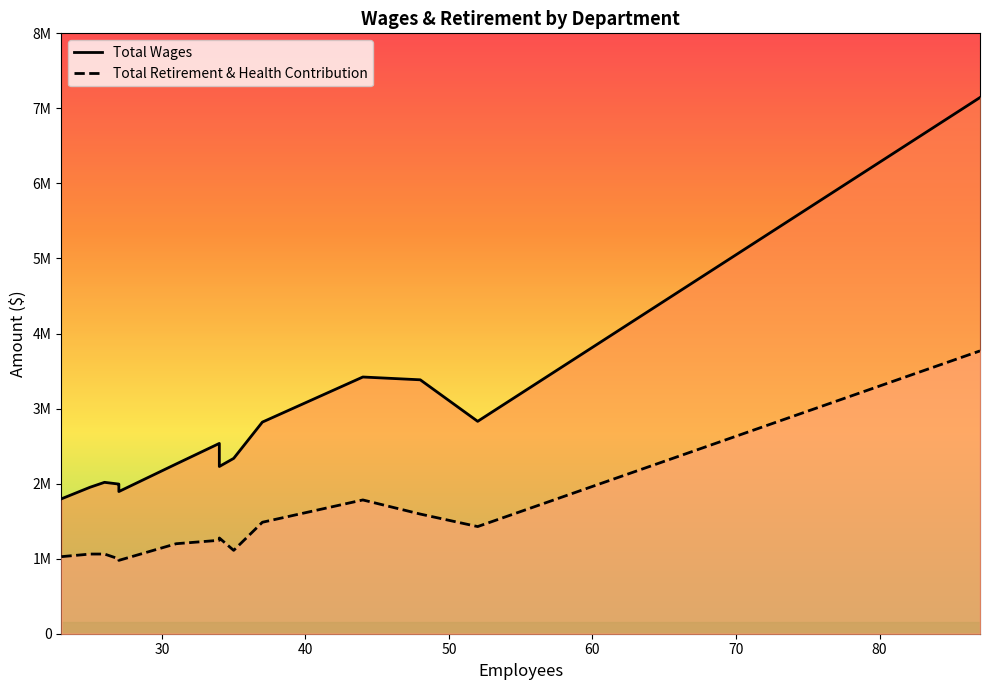

Reading left to right, transcribe all the data shown in this chart.

Total Wages: Newport Harbor High=7144822	Costa Mesa High=3420662	Estancia High=3383372	Mariners Elementary=2830038	School Improvement=2819906	Whittier Elementary=2535681	Lincoln Elementary=2336422	Newport Coast Elementary=2262316	Newport Heights Elementary=2228323	Kaiser Elementary=2017226	Sonora Elementary=1994004	Wilson Elementary=1985989	Woodland Elementary=1952214	College Park Elementary=1894465	Davis Elementary=1797569
Total Retirement & Health Contribution: Newport Harbor High=3768489	Costa Mesa High=1782489	Estancia High=1594404	Mariners Elementary=1427715	School Improvement=1485281	Whittier Elementary=1245036	Lincoln Elementary=1110658	Newport Coast Elementary=1199375	Newport Heights Elementary=1275883	Kaiser Elementary=1061756	Sonora Elementary=997210	Wilson Elementary=983605	Woodland Elementary=1061488	College Park Elementary=977433	Davis Elementary=1026997